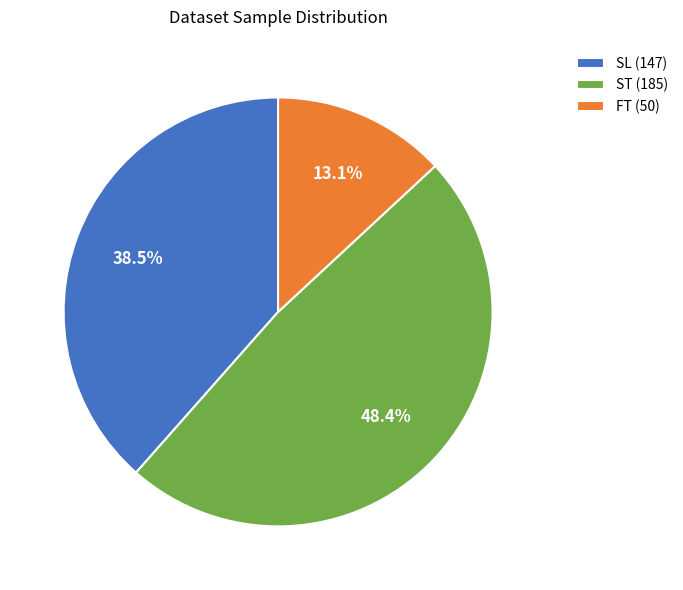

How many slices are in this pie chart?

3